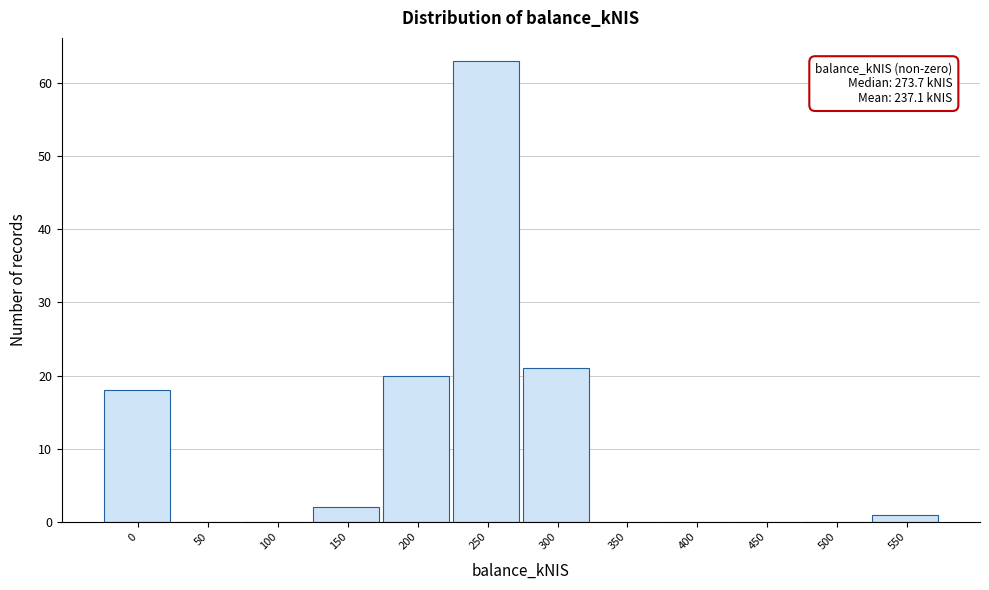

Reading left to right, list all the values displayed in this chart.

0=18	50=0	100=0	150=2	200=20	250=63	300=21	350=0	400=0	450=0	500=0	550=1